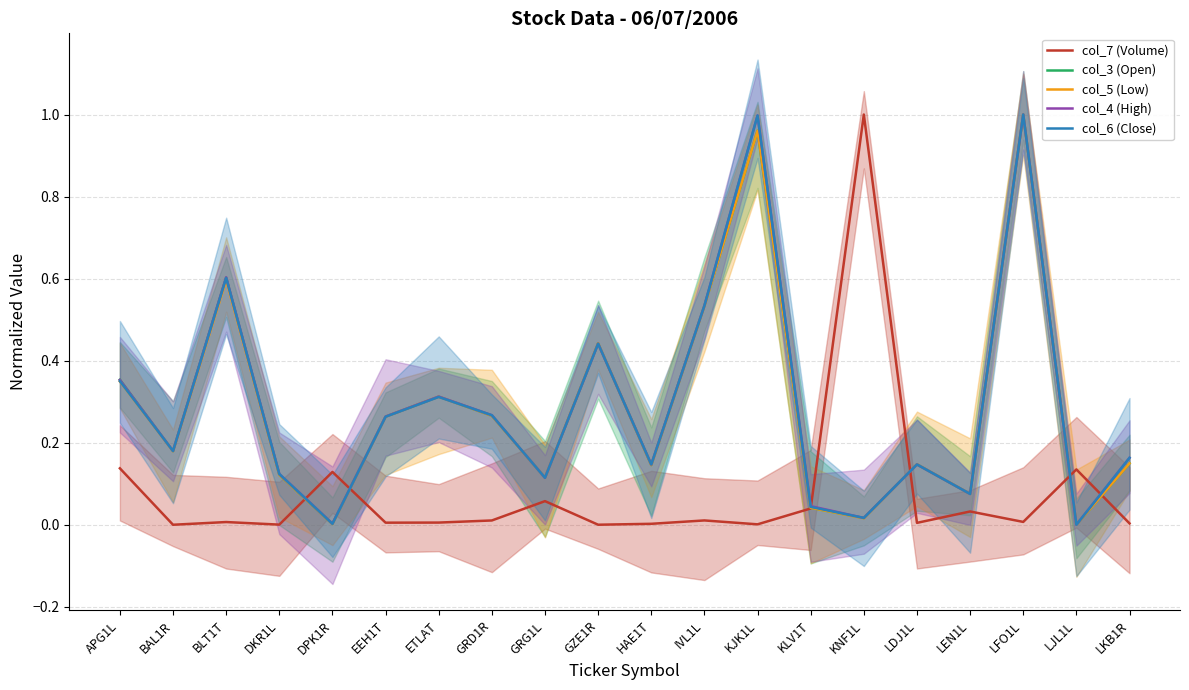

Which series has the largest total across all categories?

col_4 (High)